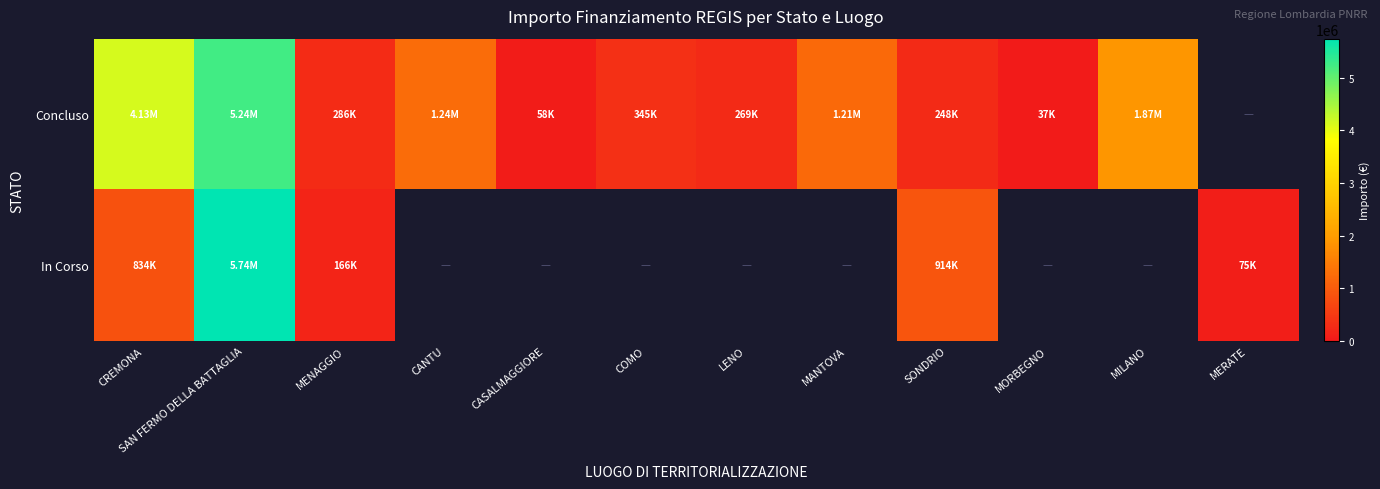

Which series has the largest range (max minus min)?

In Corso